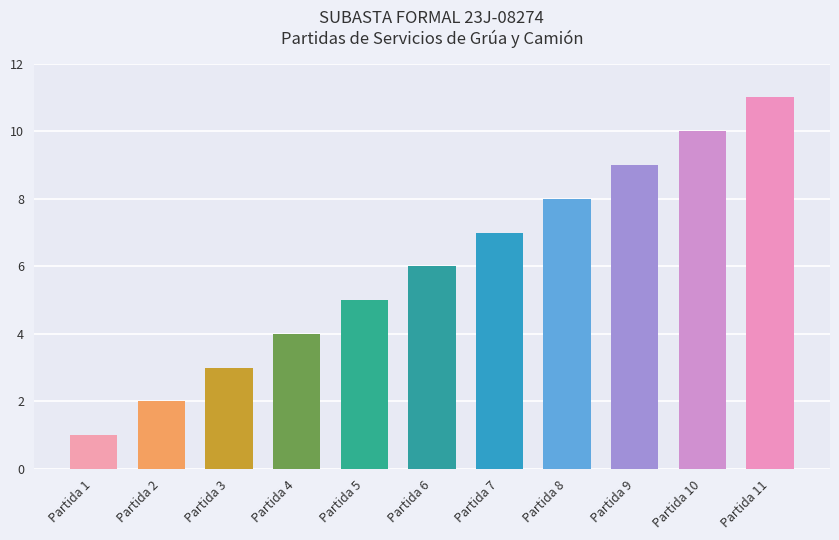

Is it true that the value at 4 is 1?

False